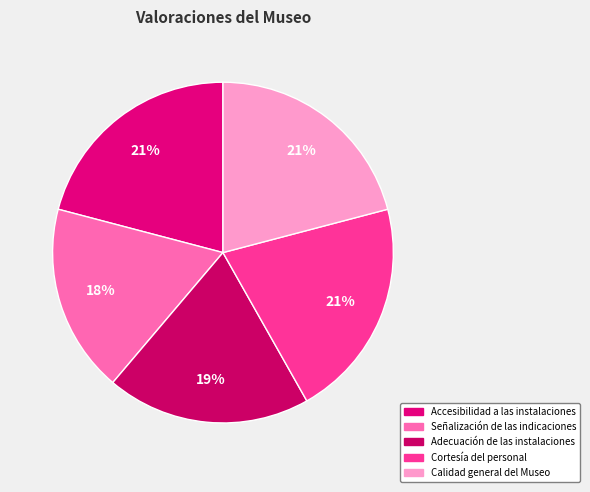

Which category has the smallest portion of the pie?

Señalización de las indicaciones